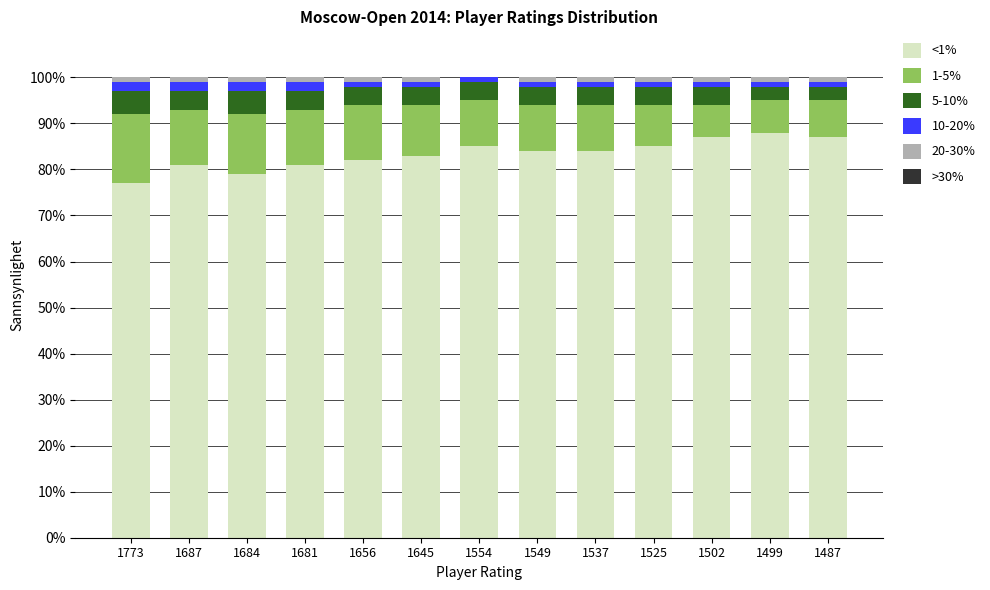

Does the chart contain stacked bars?

Yes